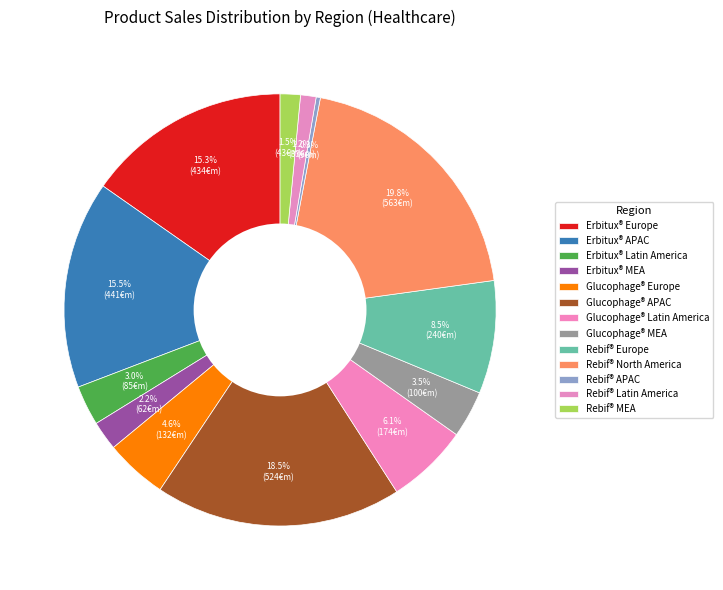

What is the total percentage of Rebif® North America and Erbitux® MEA?

22.0%